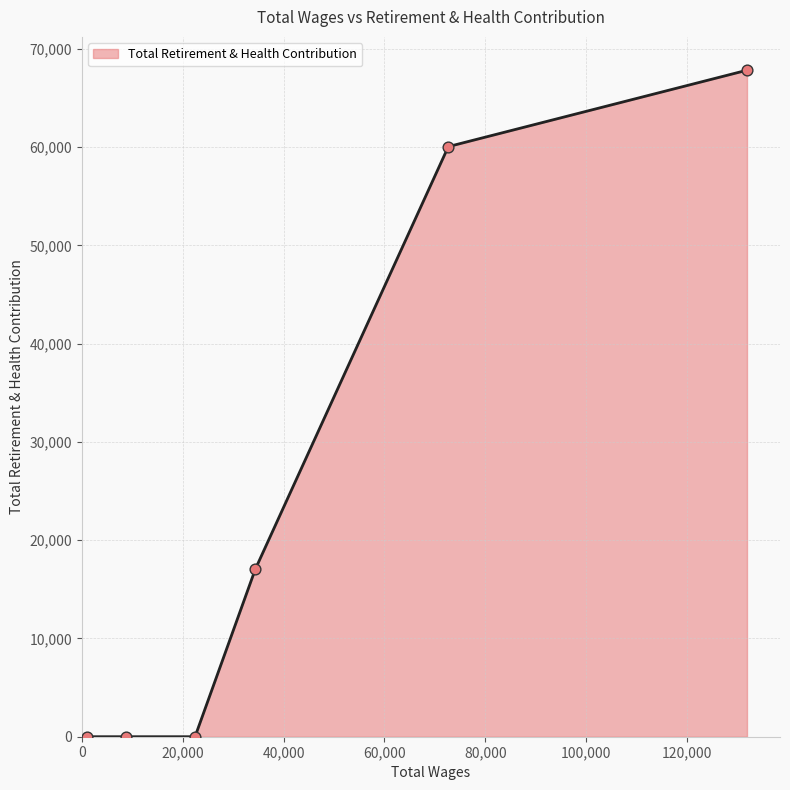

True or false: the data has more than 2 interior local peaks.

False